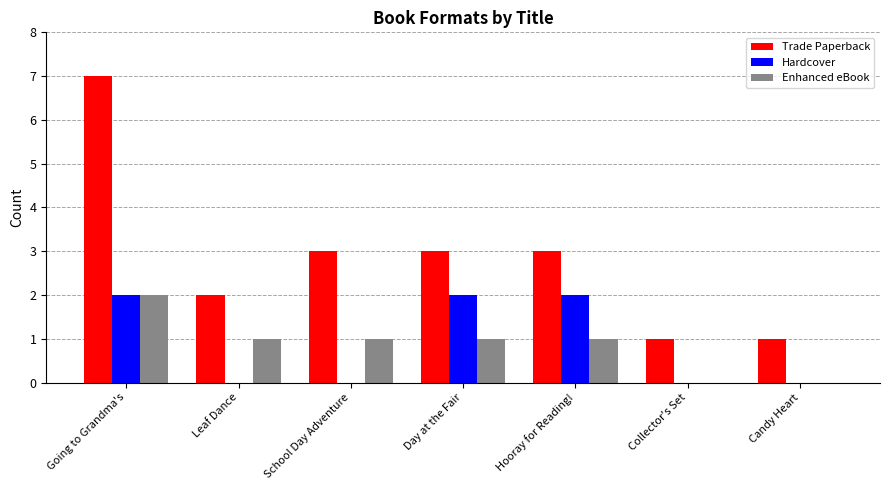

Are the bars horizontal?

No